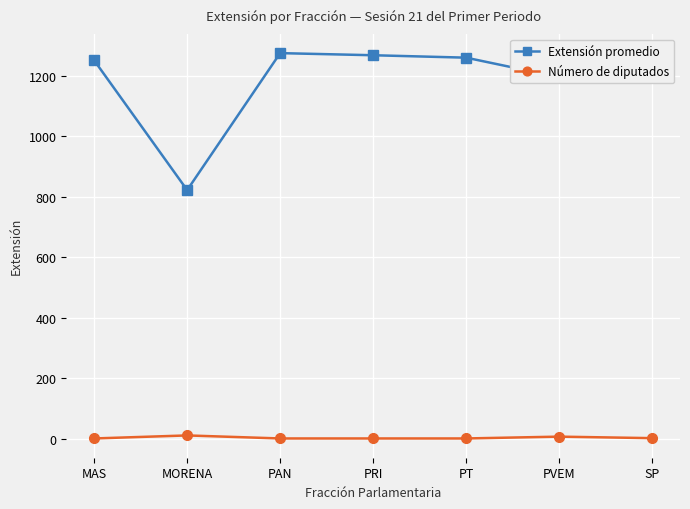

What position from the left is PVEM?

6